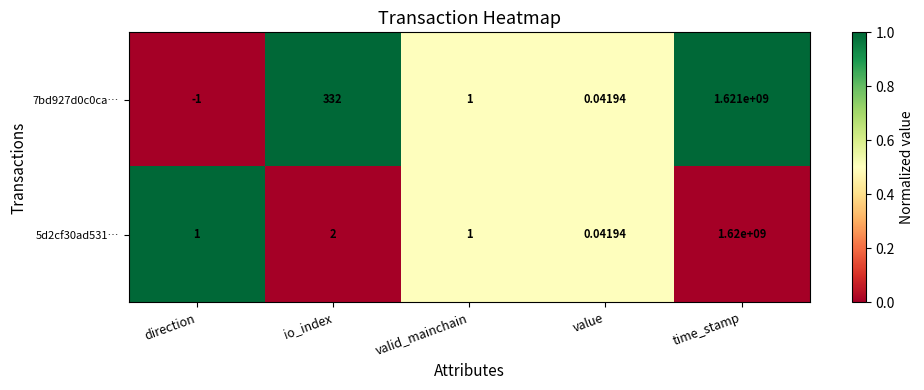

List the labels in order of 7bd927d0c0ca… value, largest first.

time_stamp, io_index, valid_mainchain, value, direction